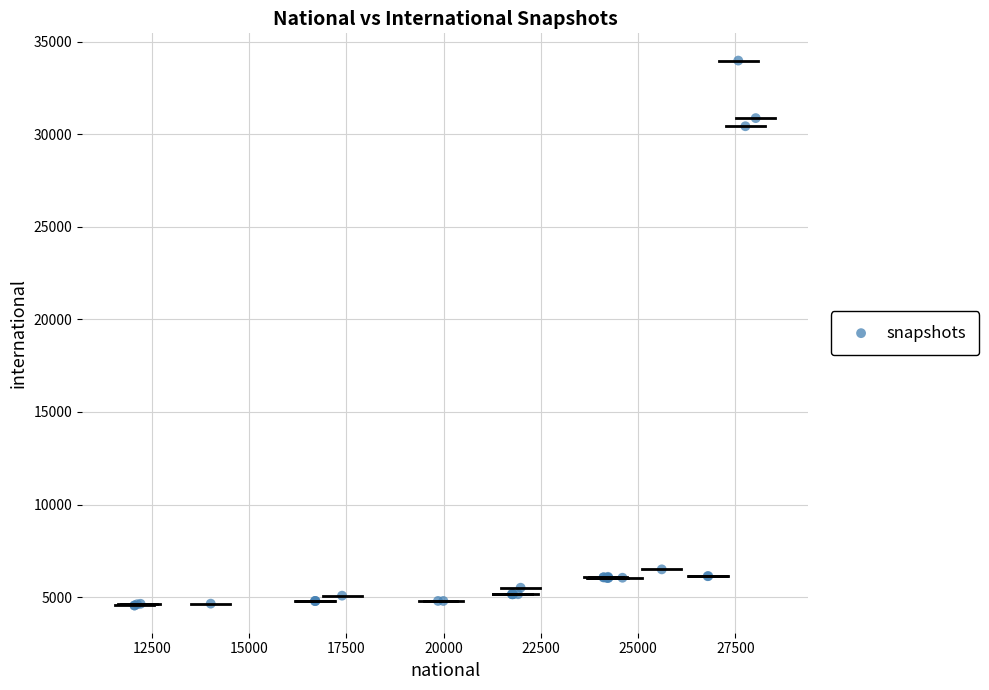

What Y value in the scatter plot is closest to 19266?

30438